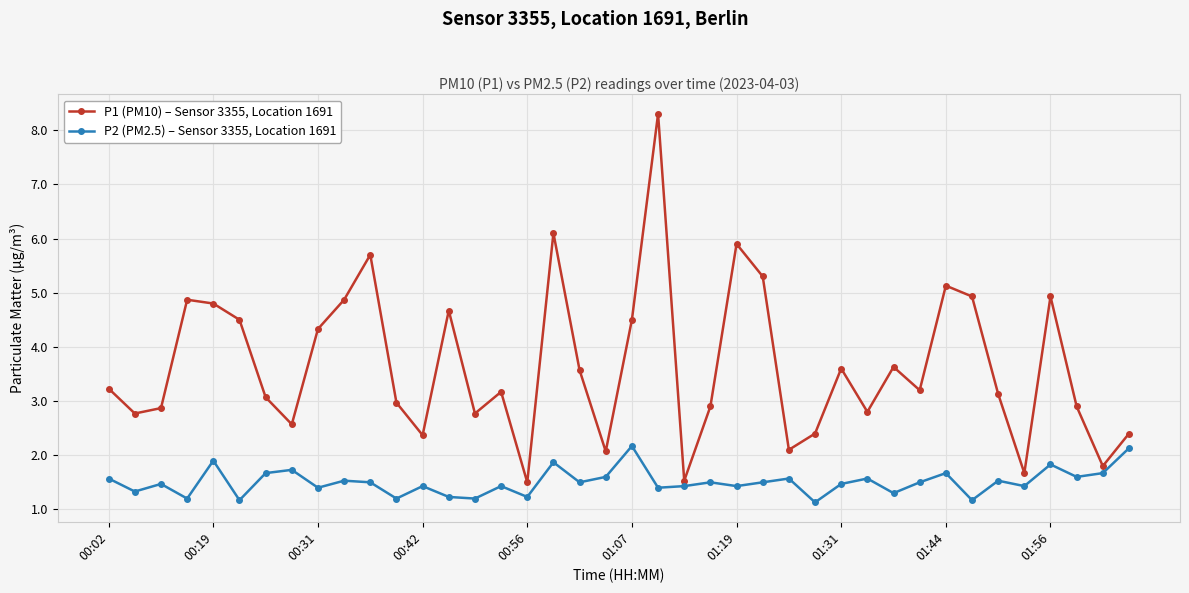

What is the average value of the P1 (PM10) – Sensor 3355, Location 1691 series?

3.6